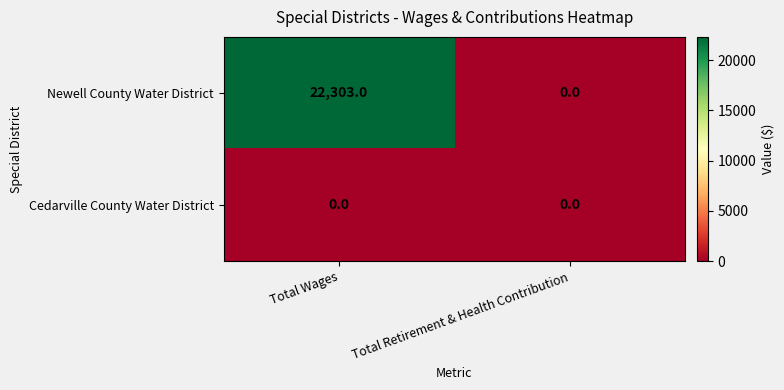

True or false: Cedarville County Water District has a value of 0 at Total Retirement & Health Contribution.

True